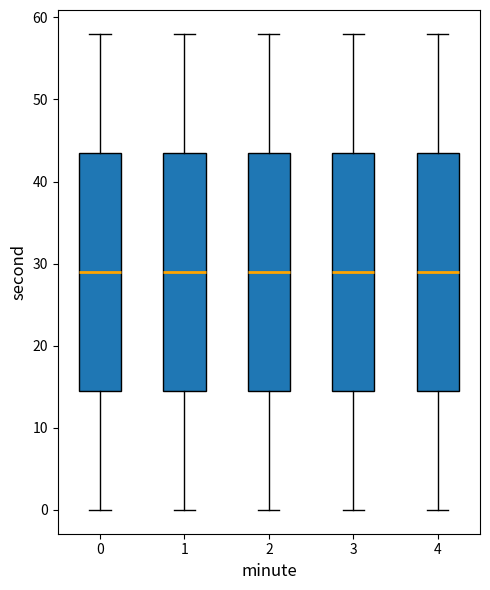

Where does the lower whisker of the box at x = 2 end on the y-axis? The values are not printed on the chart, so give them approximately, as read against the axis.

0